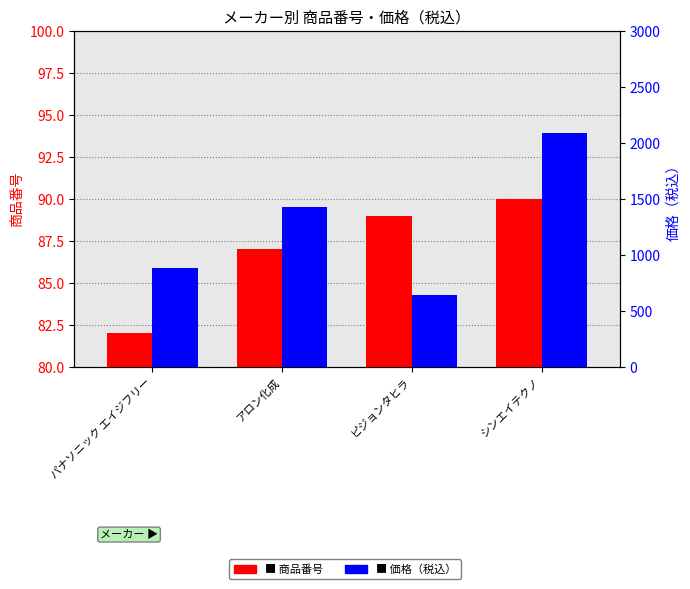

Where does the 価格（税込） series first go above 1430?

シンエイテクノ